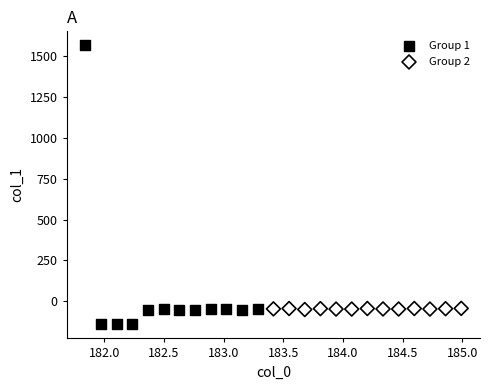

Which series has the largest Y range (max minus min)?

Group 1